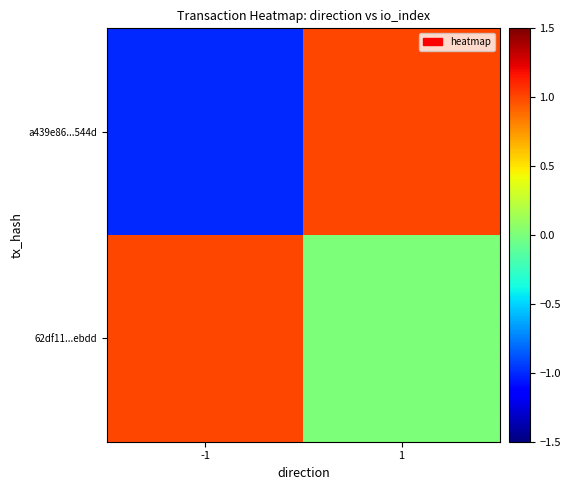

Which category has the highest value across all series?

1